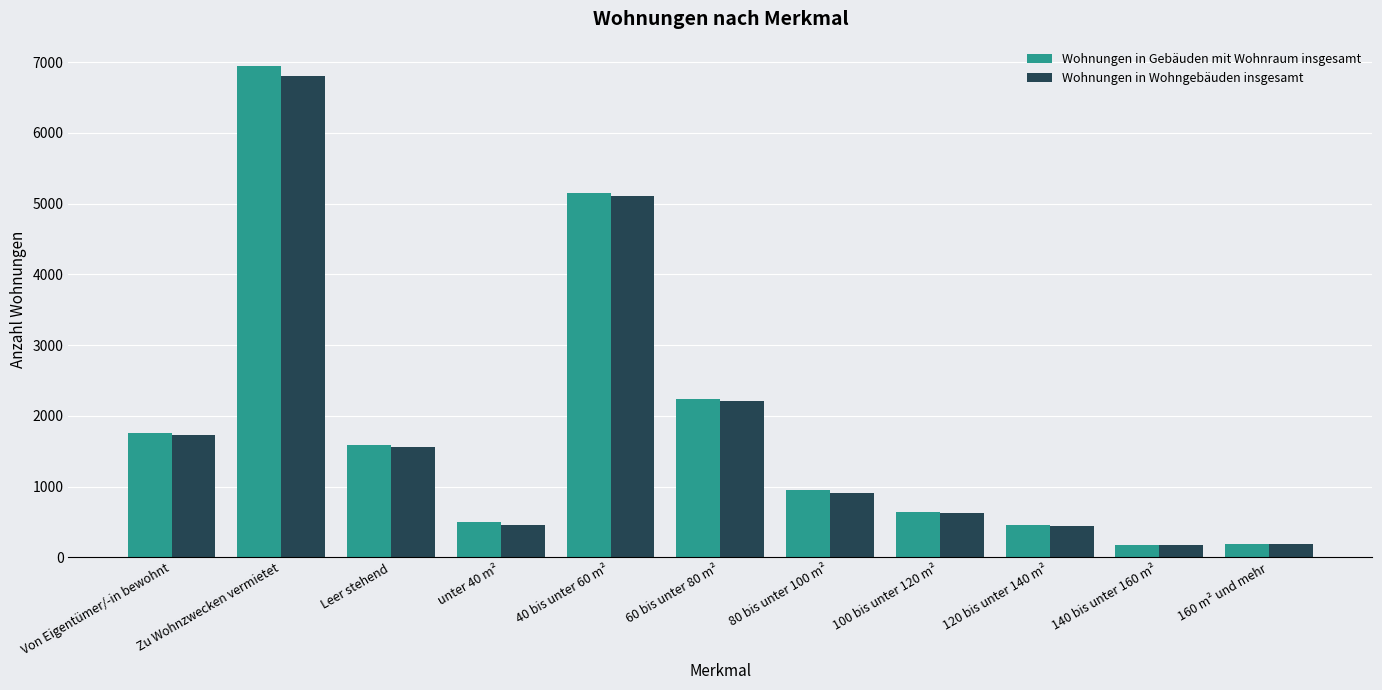

At which label is Wohnungen in Wohngebäuden insgesamt closest to 3483?

60 bis unter 80 m²